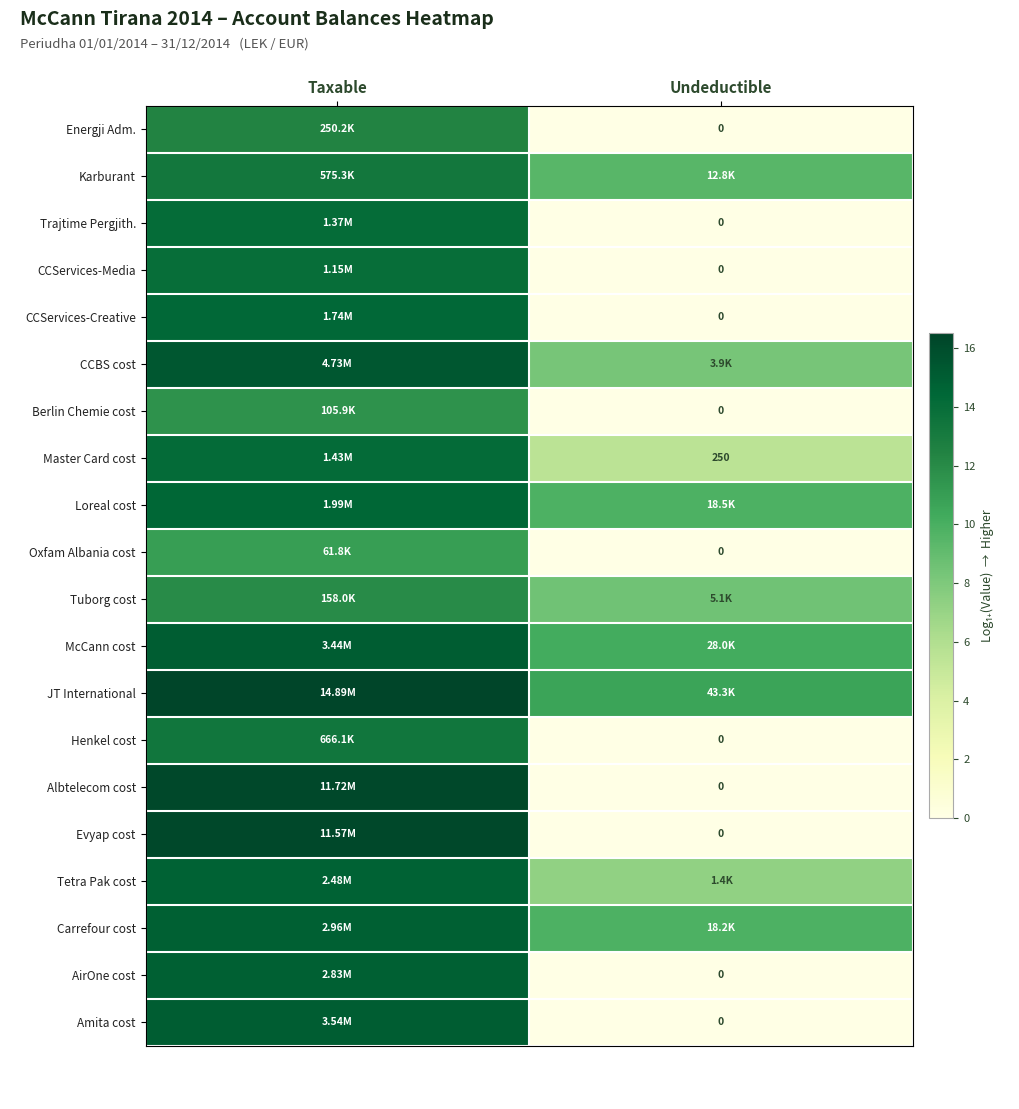

The value of Evyap cost at Taxable is 5.3. True or false?

False